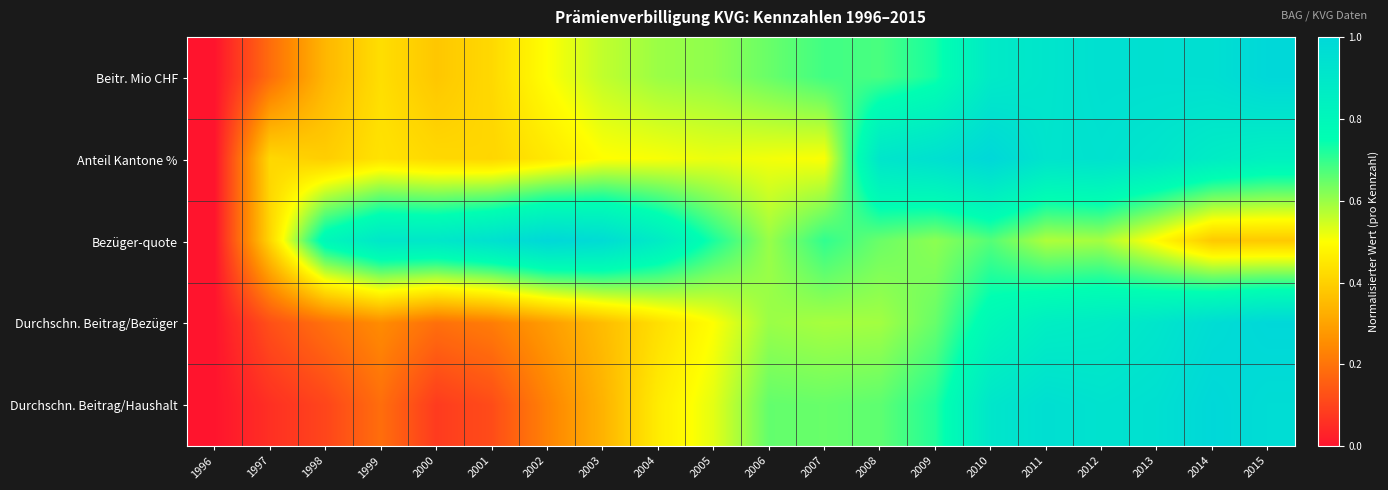

Which series changed the most between 2000 and 2006?

Durchschn. Beitrag/Haushalt